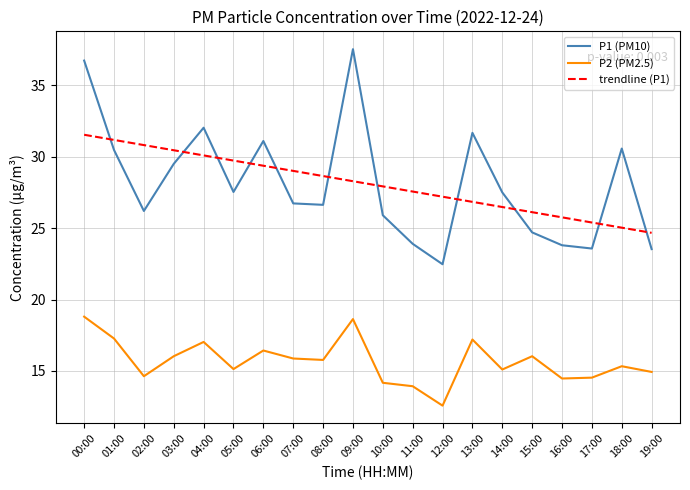

What value does the trendline (P1) series have at 09:00?

28.3